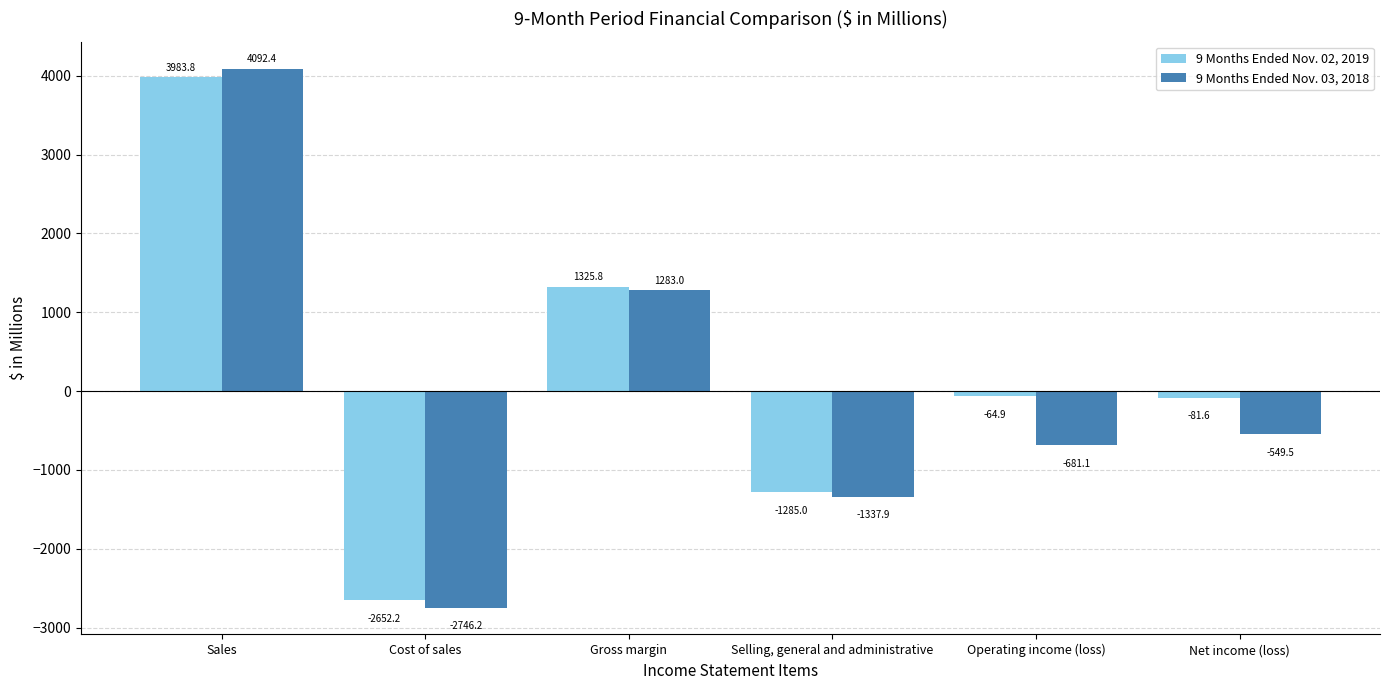

Which series has the largest total across all categories?

9 Months Ended Nov. 02, 2019